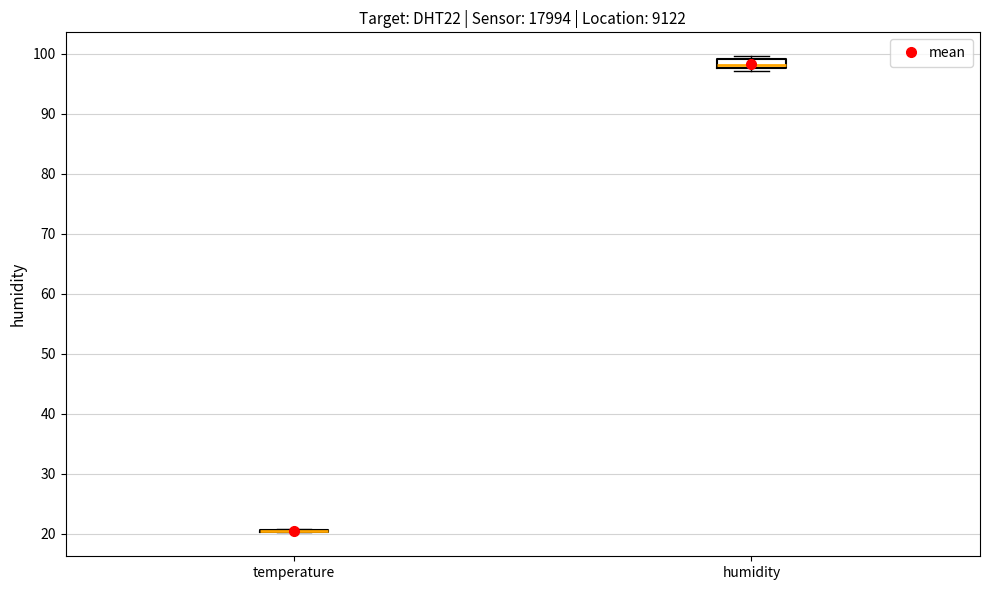

Reading left to right, read every box against the y-axis: the position of its median line, the range the box covers, and the ends of its whiskers. The values are not printed on the chart, so give them approximately, as read against the axis.

temperature: box collapsed to a line at 21, whiskers 20 to 21
humidity: median 98 (just above the box's lower edge), box 98 to 99, whiskers 97 to 100